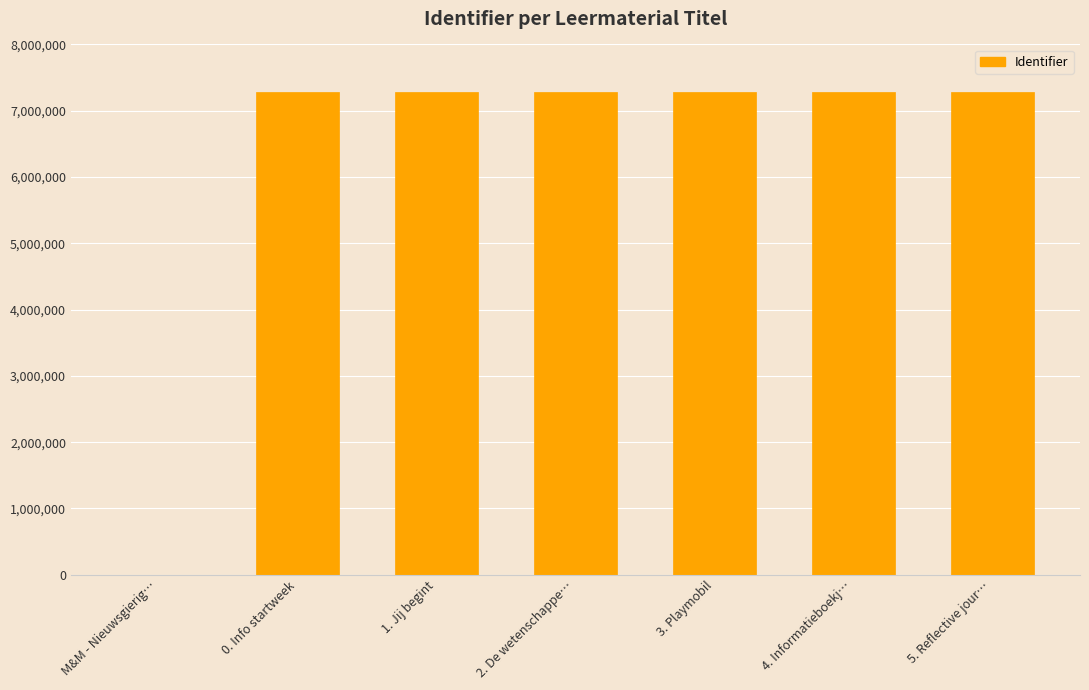

Where is the data nearest to the value 3641378?

0. Info startweek